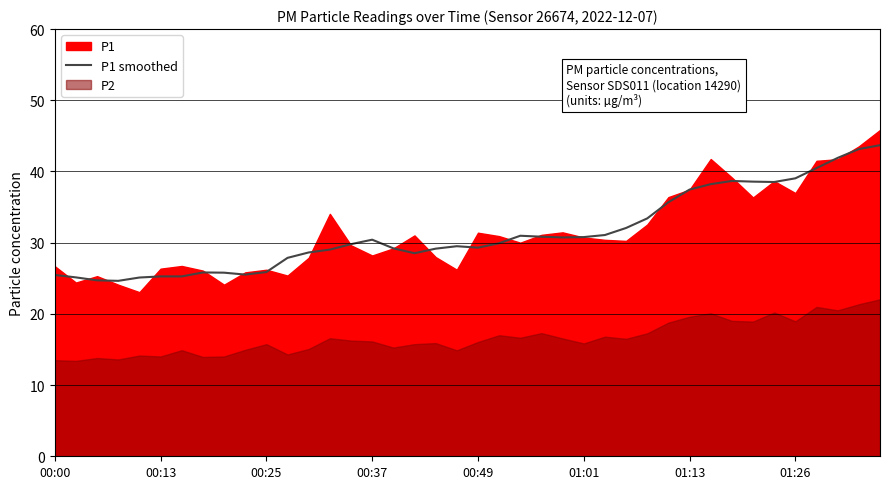

What is the maximum value for P1 smoothed?

43.7